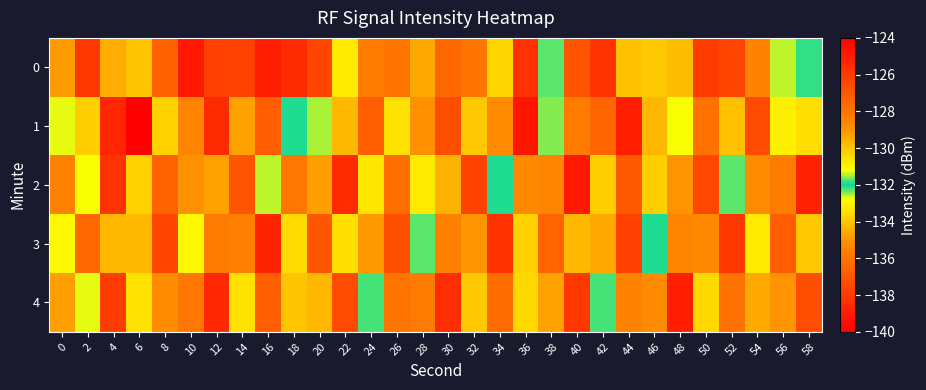

What is the total value across all series at 2?

-651.3